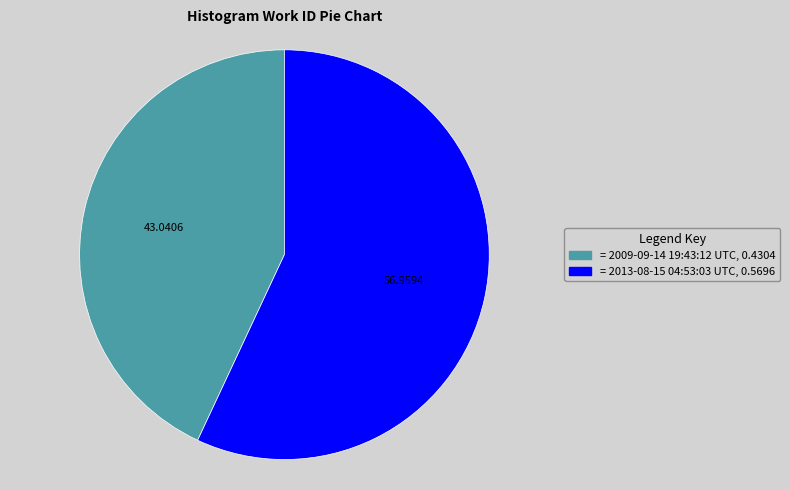

Is there any slice that represents more than half of the pie?

Yes